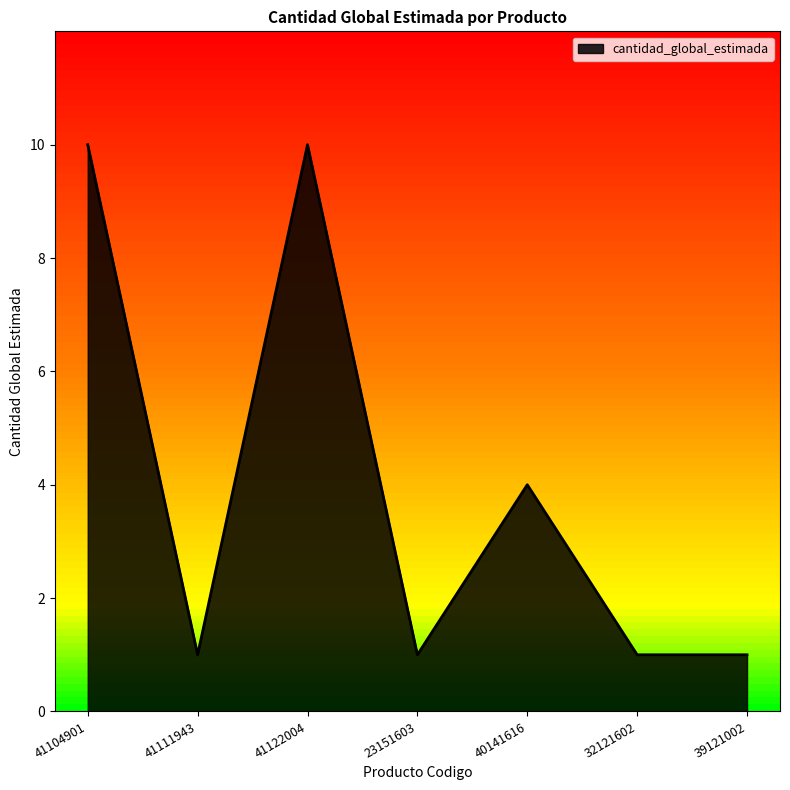

Where is the first local minimum?

41111943